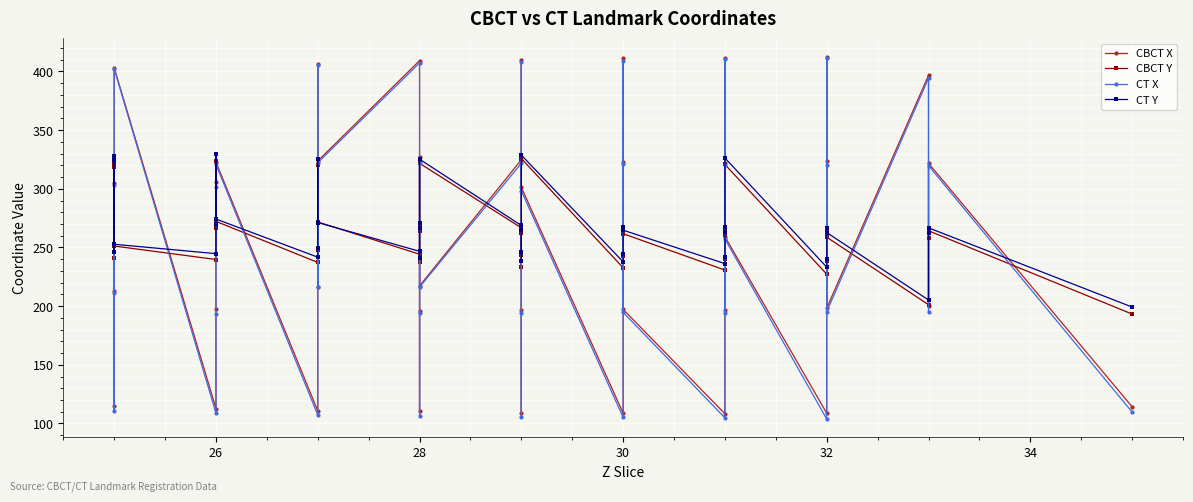

What is the minimum value for CBCT Y?

193.2